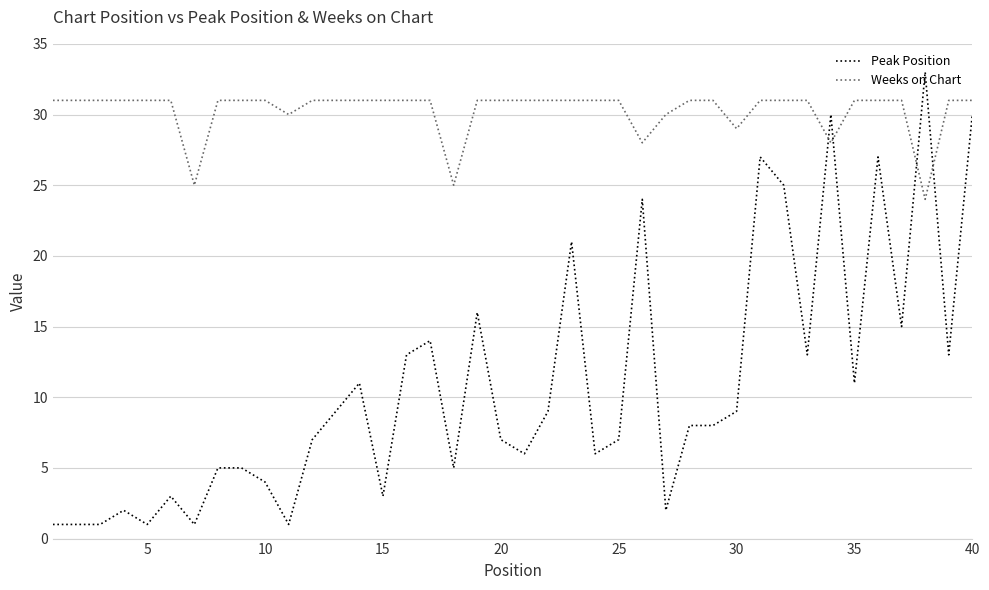

Which series ends up on top after the final intersection of Weeks on Chart and Peak Position?

Weeks on Chart